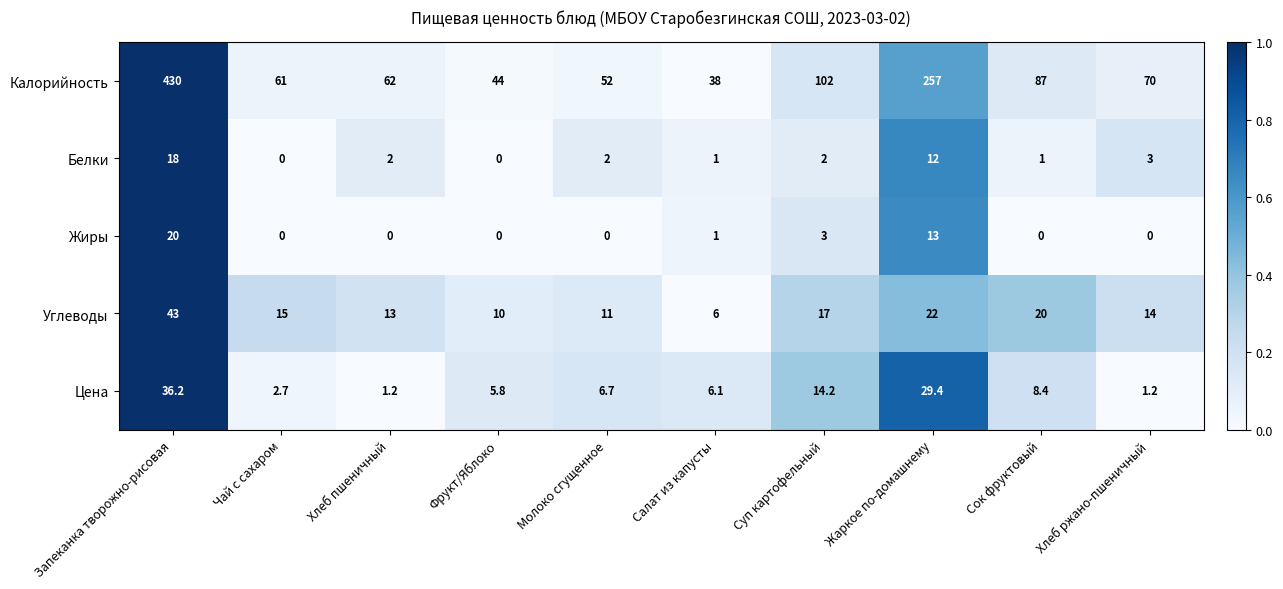

At how many categories does at least one series exceed 0?

10